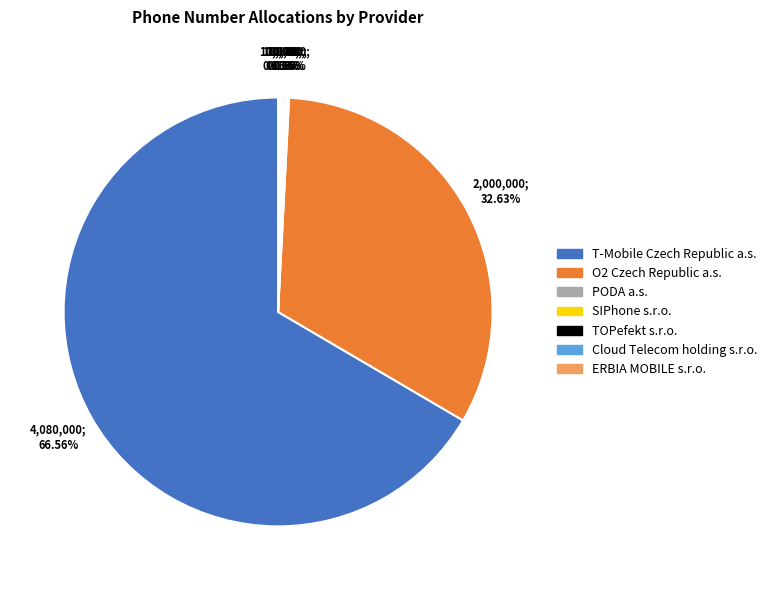

Which category accounts for the majority?

T-Mobile Czech Republic a.s.